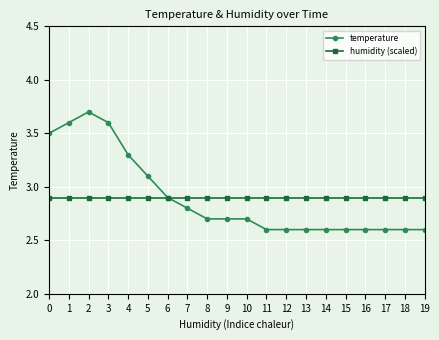

Where is the first local maximum for temperature?

2